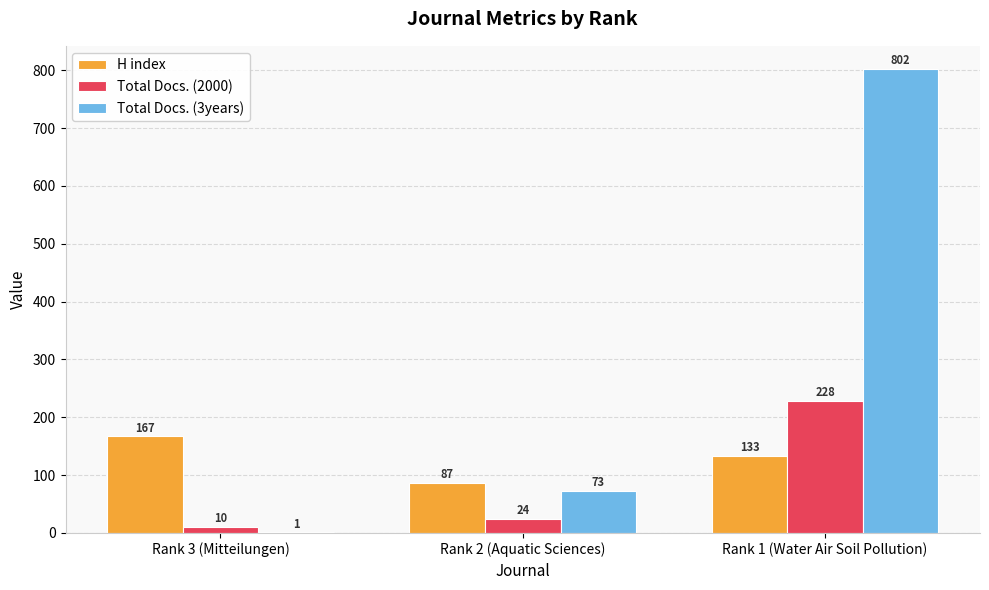

The H index series shows 87 at Rank 2 (Aquatic Sciences). True or false?

True